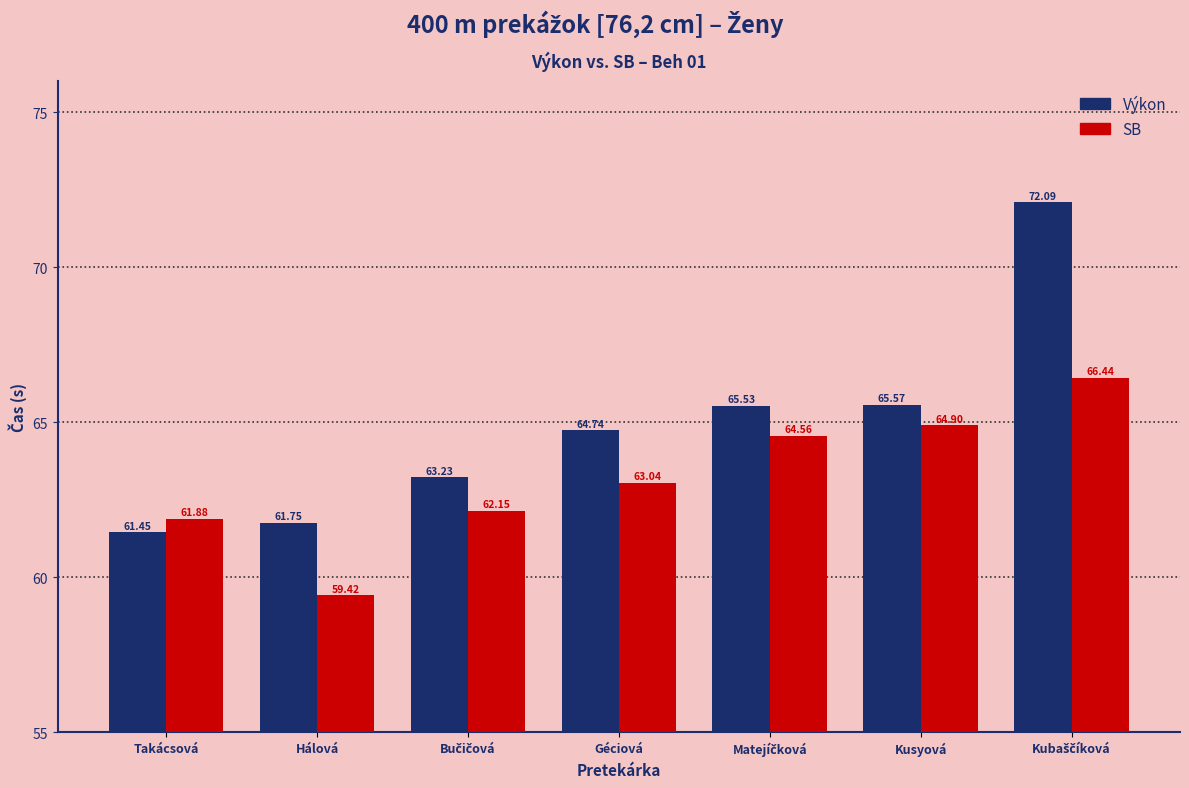

At which label does Výkon reach its minimum?

Takácsová